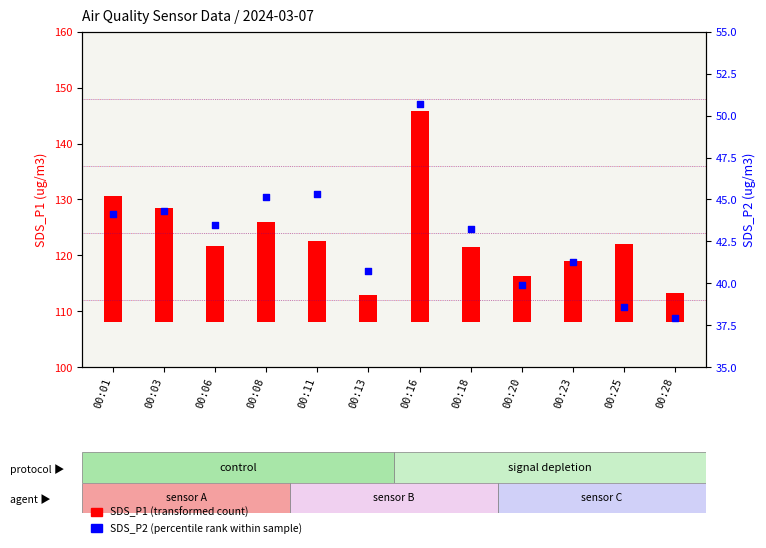

Approximately how many times larger is the value at 00:13 compared to 00:25?

1.1